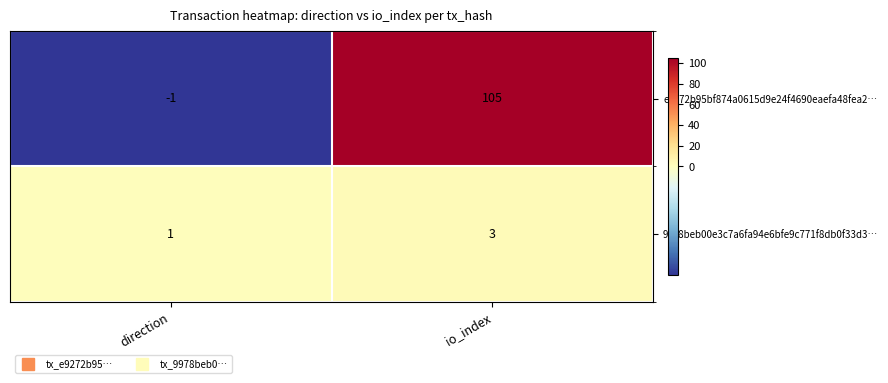

Reading left to right, transcribe all the data shown in this chart.

e9272b95bf874a0615d9e24f4690eaefa48fea2…: direction=-1	io_index=105
9978beb00e3c7a6fa94e6bfe9c771f8db0f33d3…: direction=1	io_index=3